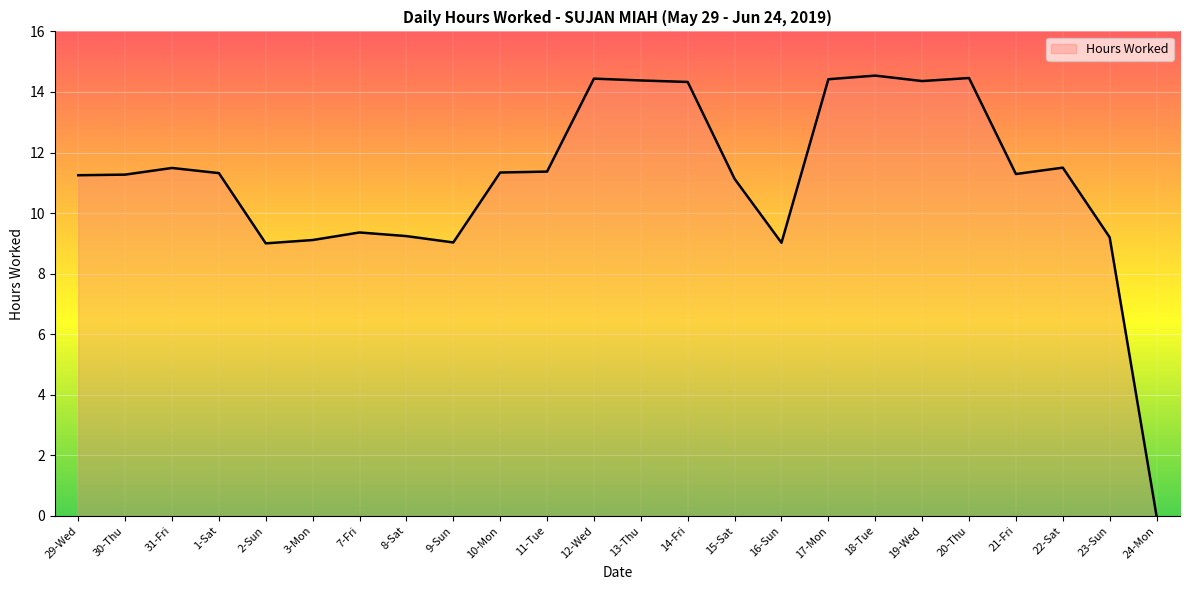

What is the difference between the values at 9-Sun and 31-Fri?

2.5